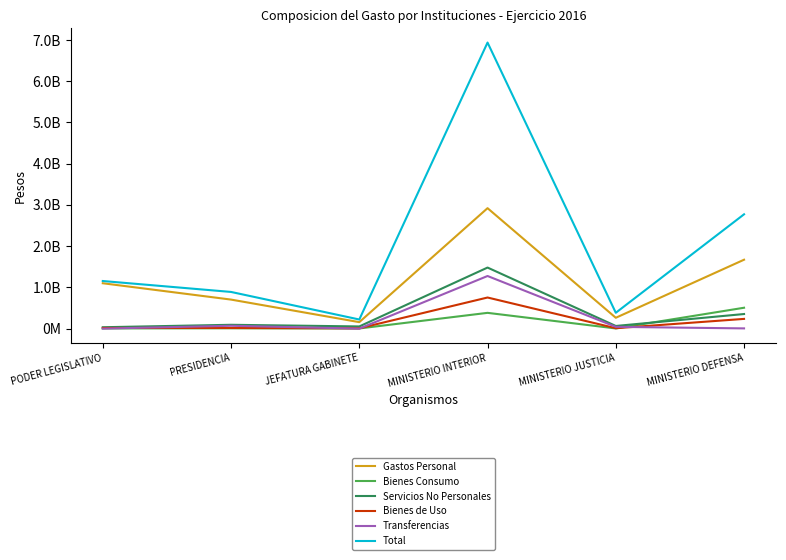

What position from the left is PODER LEGISLATIVO?

1